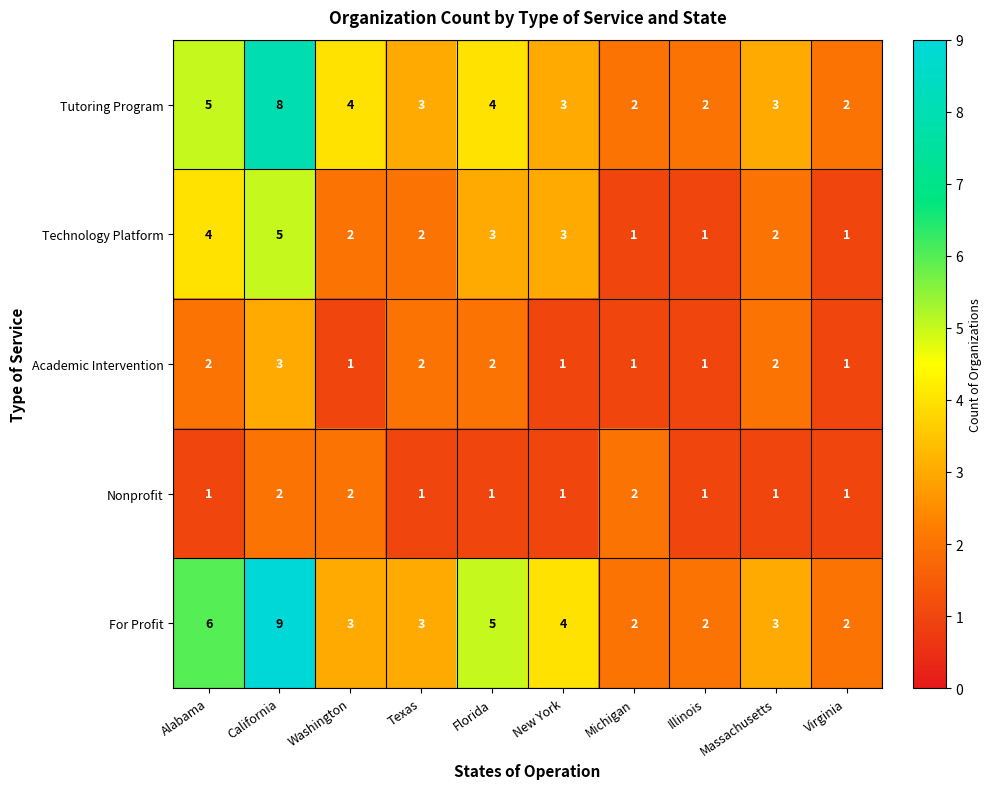

Which series has the widest spread of values?

For Profit